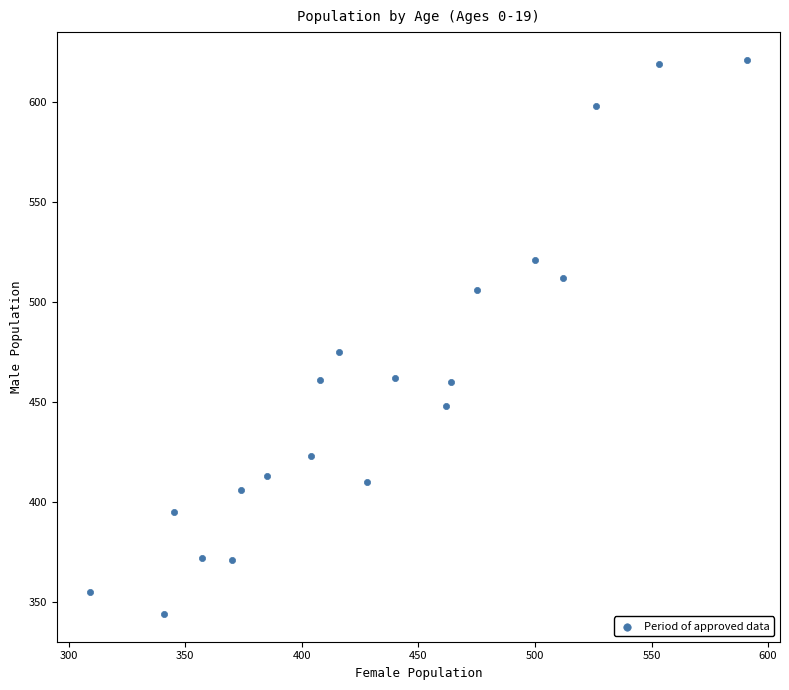

What Y value in the scatter plot is closest to 482?

475